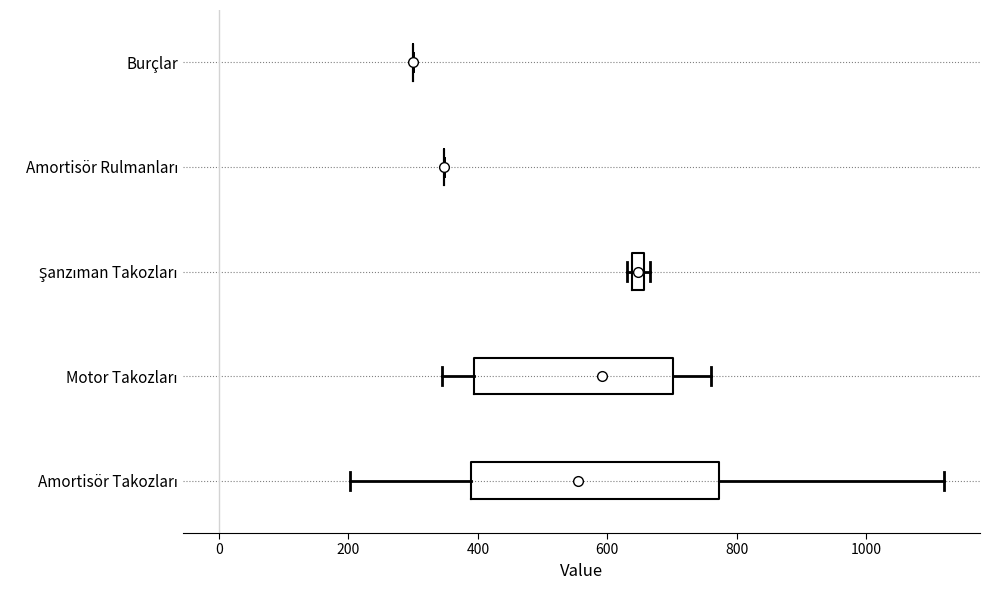

Where is the left edge of the box for Motor Takozları on the x-axis? The values are not printed on the chart, so give them approximately, as read against the axis.

400